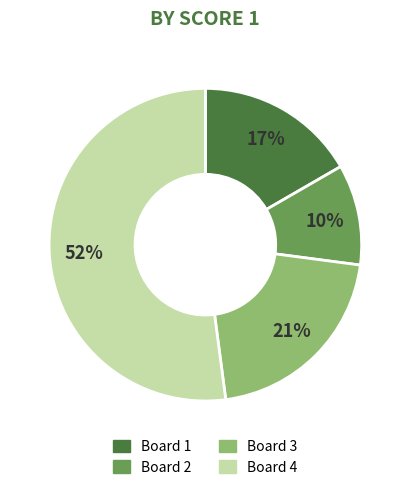

To the nearest percent, what portion does Board 3 represent?

21%